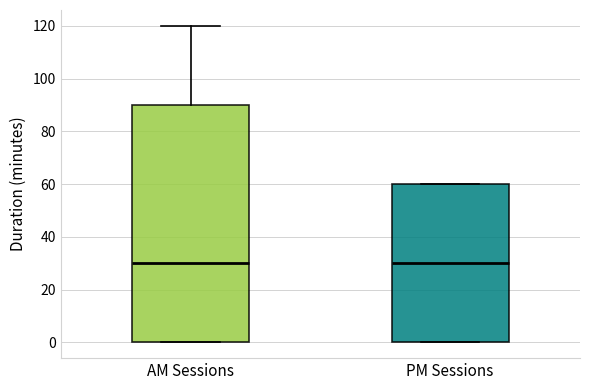

Where is the lower edge of the box for PM Sessions on the y-axis? The values are not printed on the chart, so give them approximately, as read against the axis.

0